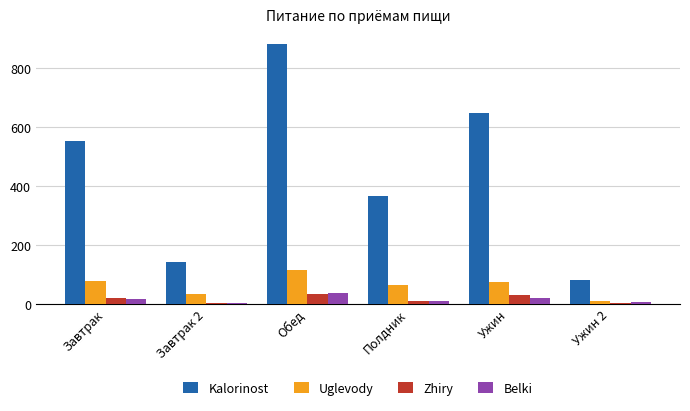

How many groups of bars are there?

6